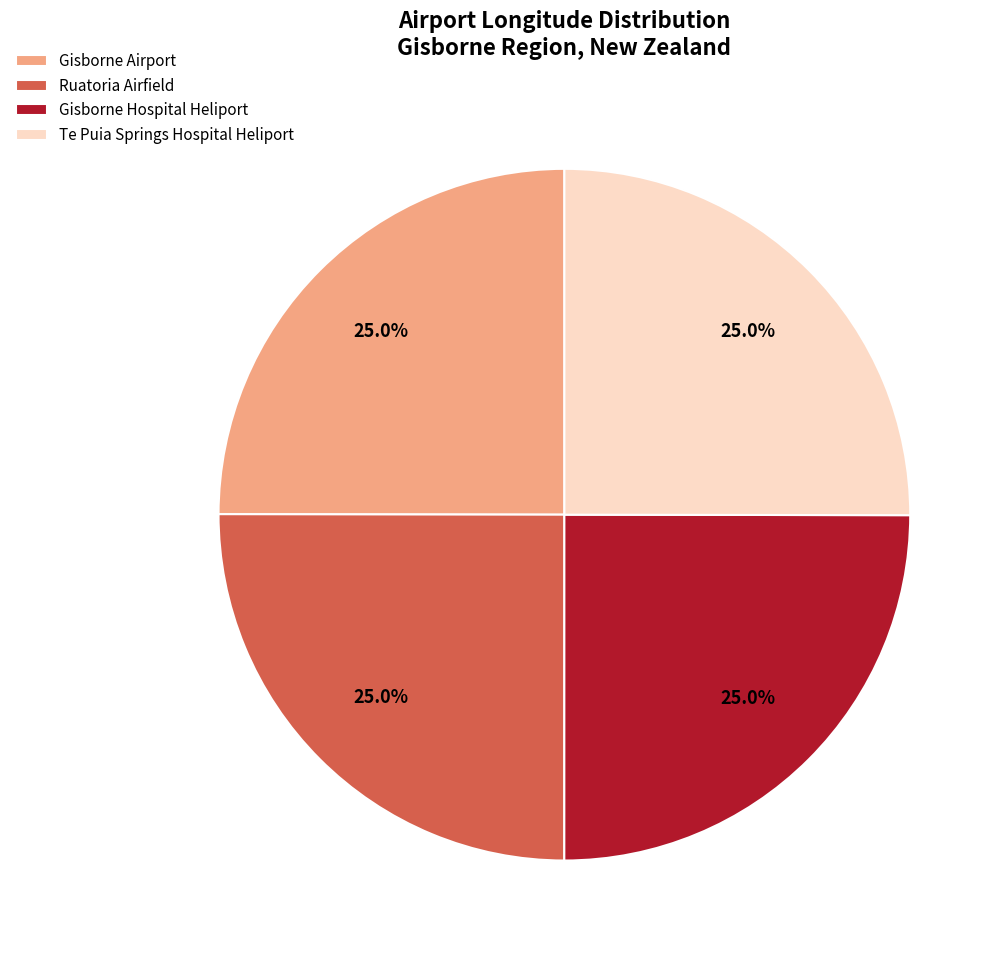

How many segments does this pie chart have?

4